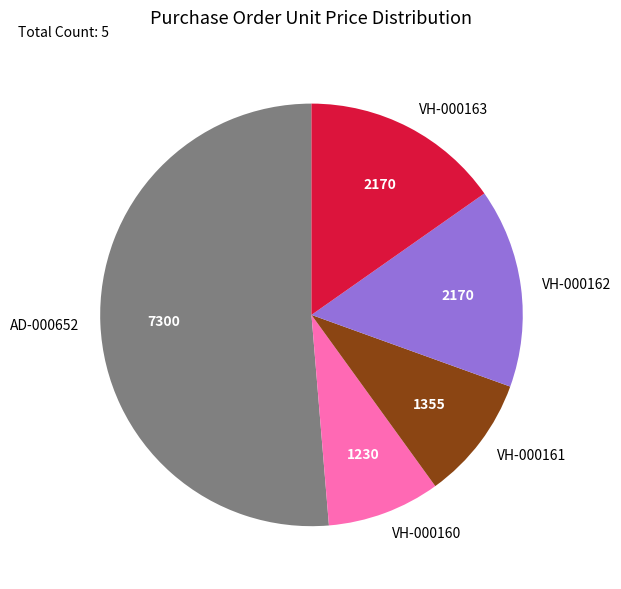

Is there any slice that represents more than half of the pie?

Yes